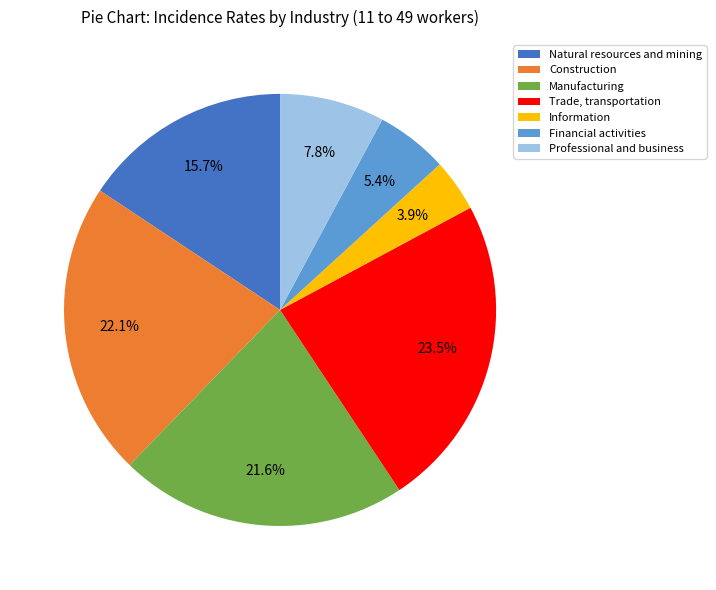

To the nearest percent, what portion does Professional and business represent?

8%